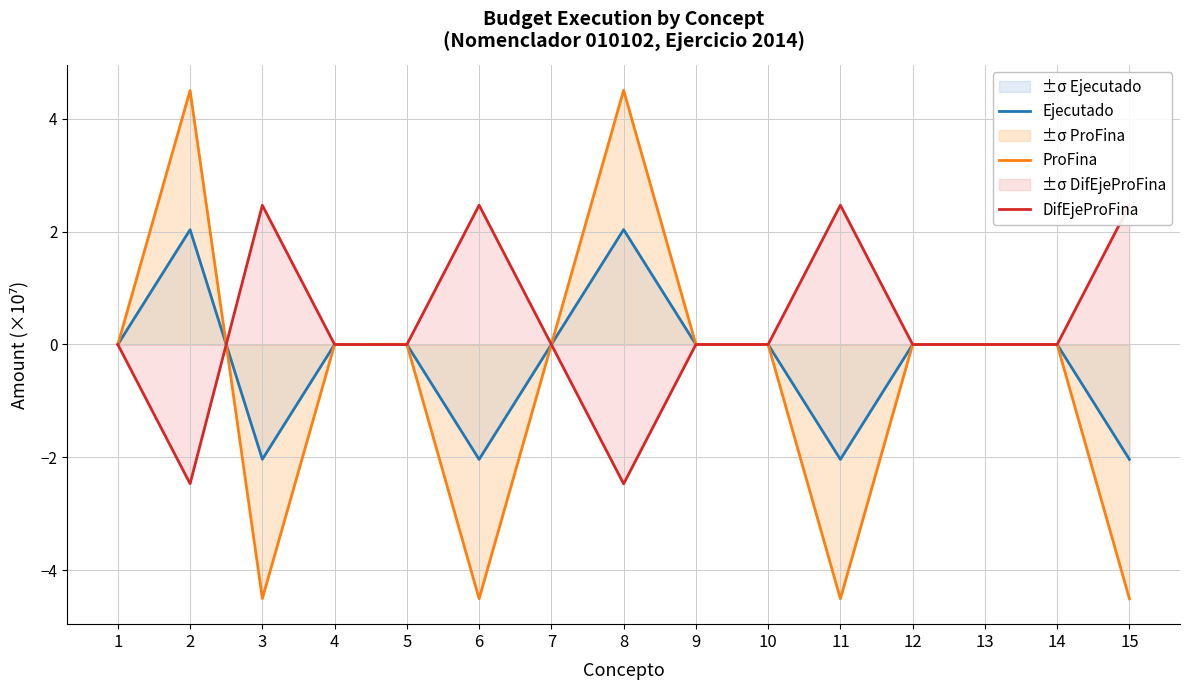

Which label corresponds to the smallest value in the chart?

6